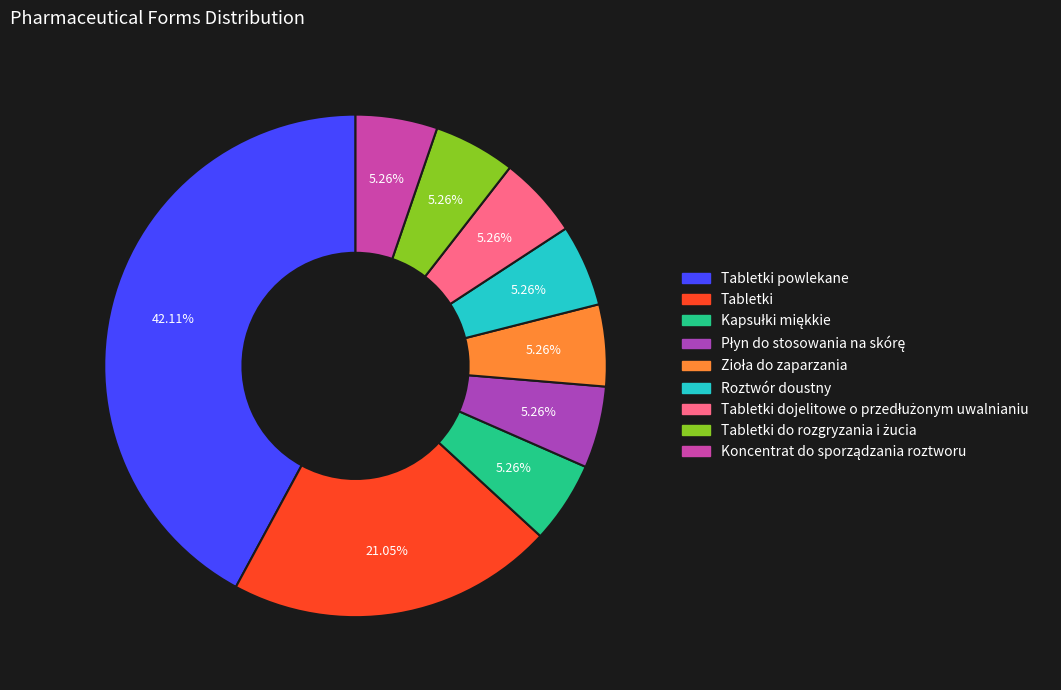

Count the number of slices in the pie.

9